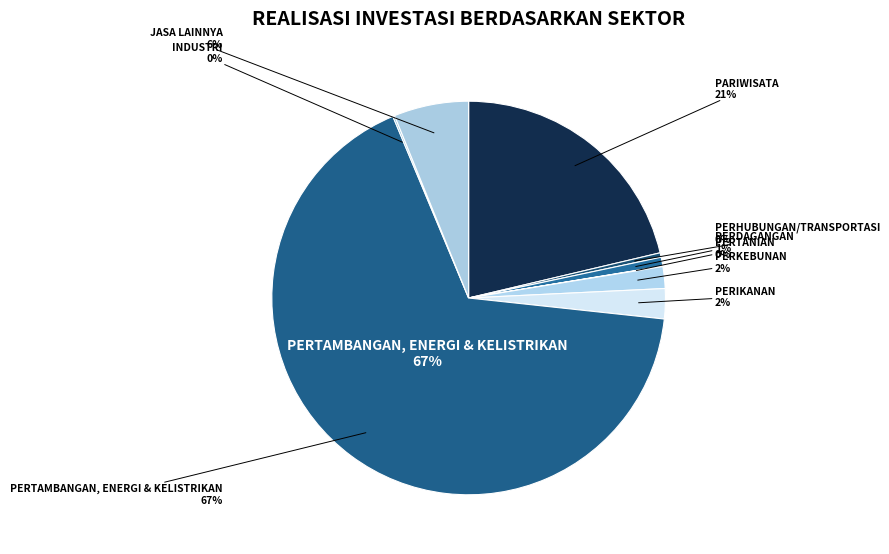

To the nearest percent, what is the difference between the Pariwisata and Perikanan slice percentages?

19%